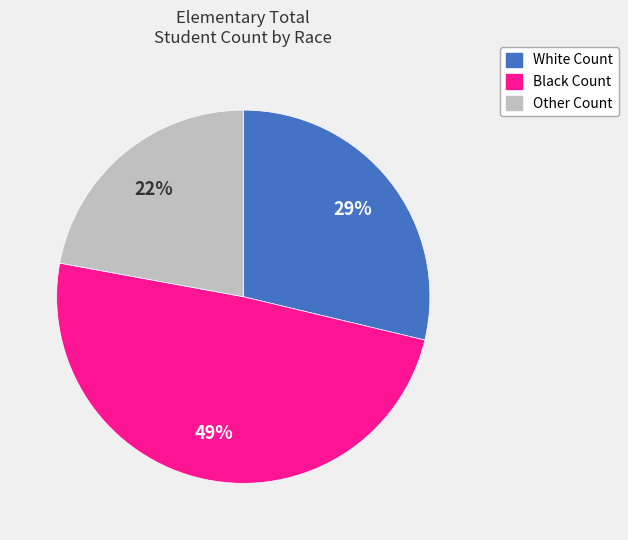

Rank the categories by value from lowest to highest.

Other Count, White Count, Black Count